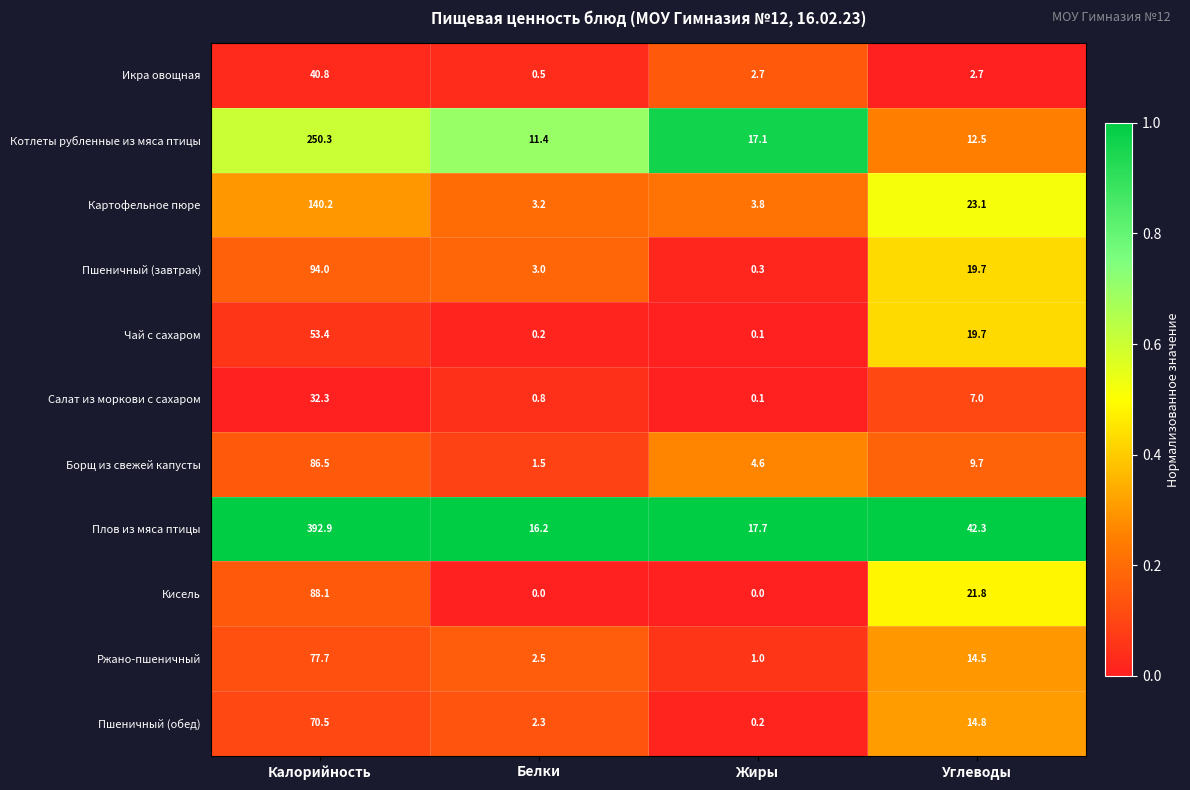

The value of Пшеничный (завтрак) at Углеводы is 19.7. True or false?

True